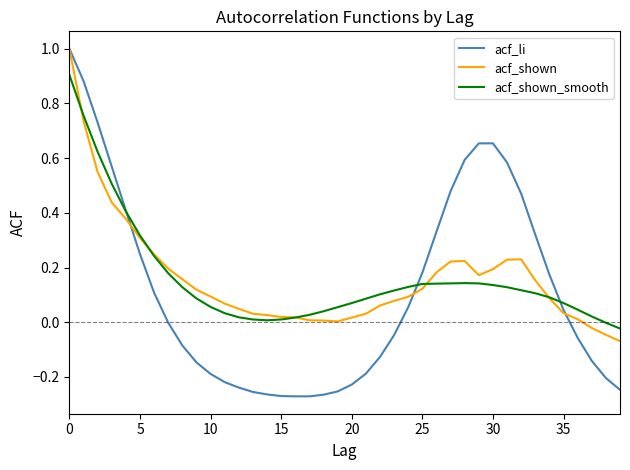

True or false: acf_shown and acf_shown_smooth intersect in this chart.

True